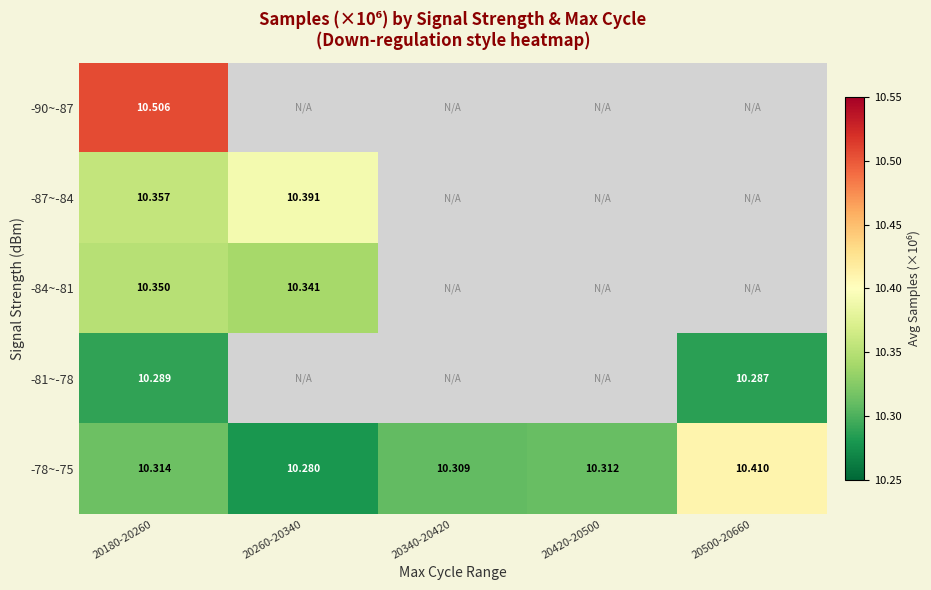

The value of -84~-81 at 20260-20340 is 17.7. True or false?

False